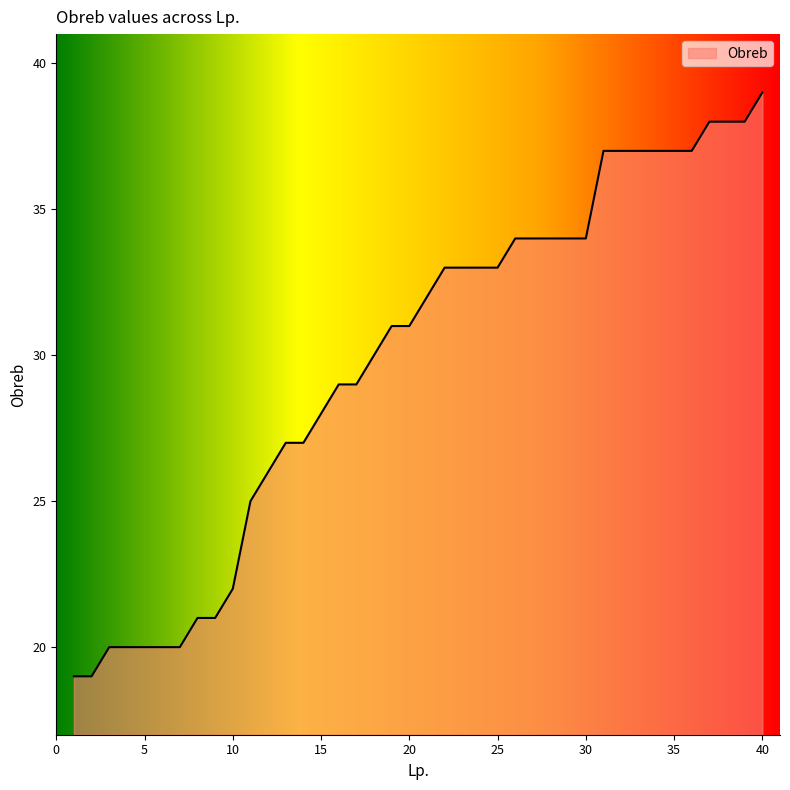

What is the difference between the maximum and minimum values?

20